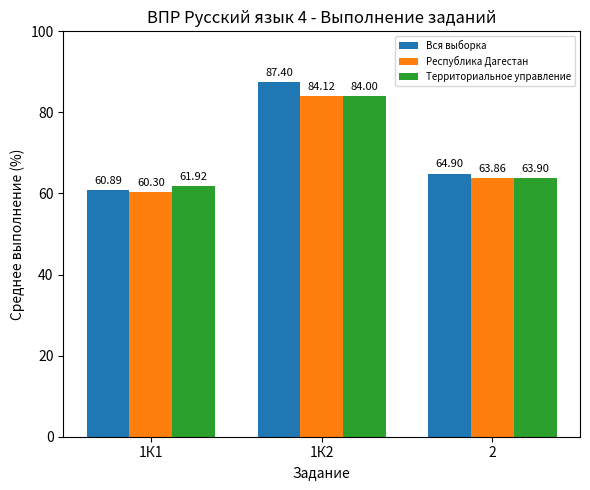

The Территориальное управление series shows 95.5 at 1К1. True or false?

False